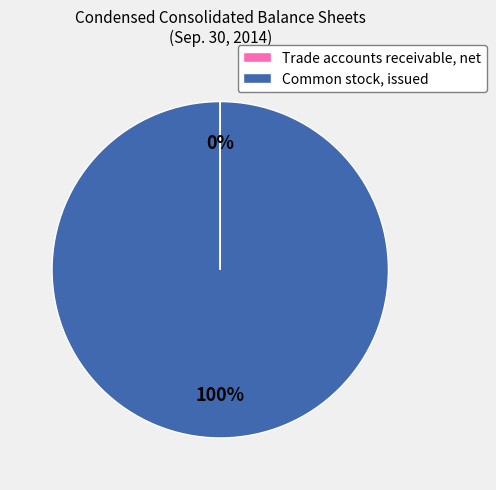

To the nearest percent, what is the difference between the largest and smallest slice percentages?

100%